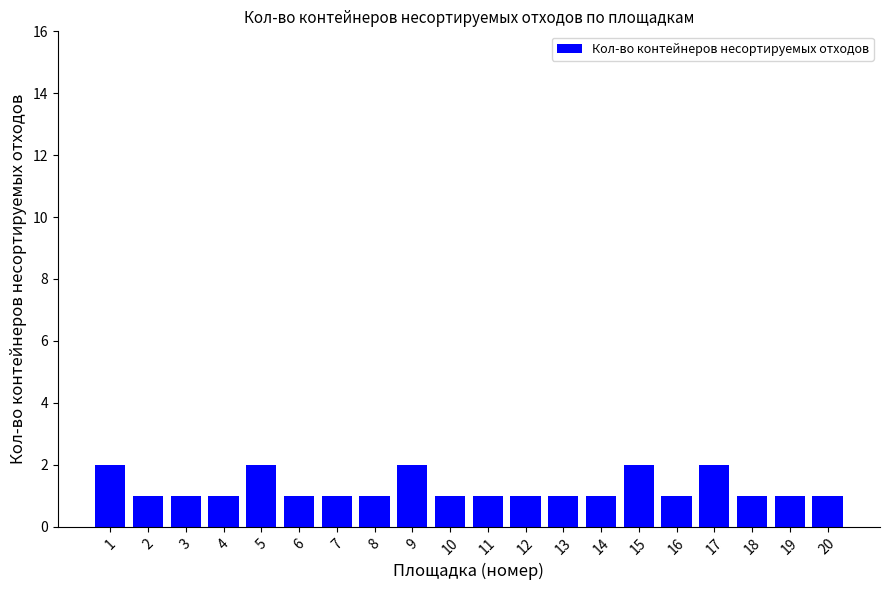

What is the sum of the values at 6 and 12?

2